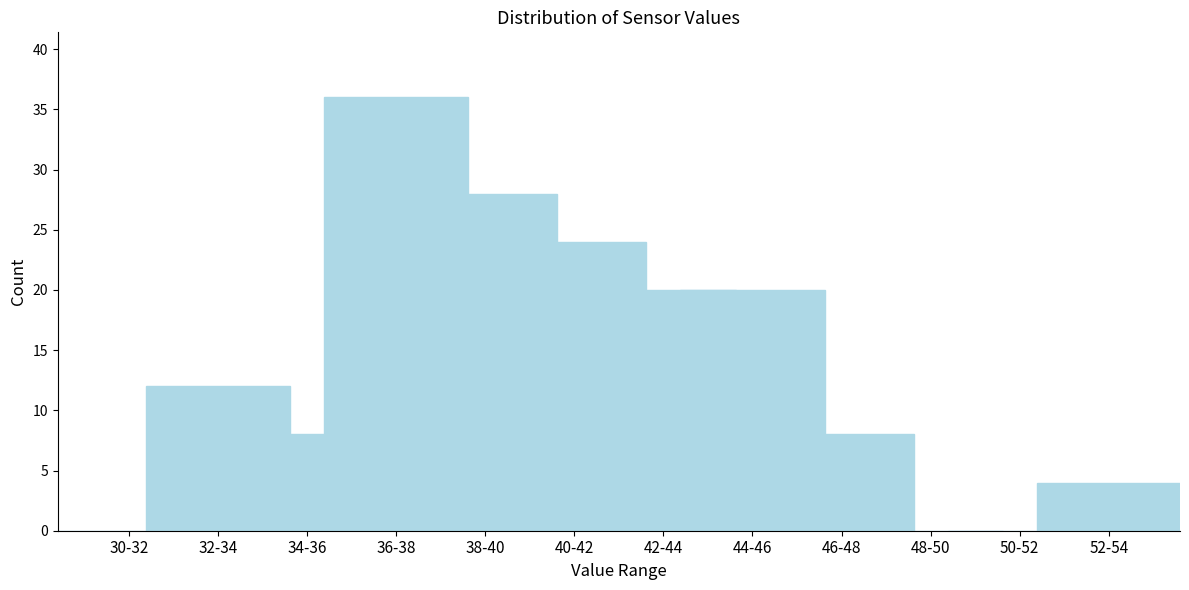

Reading right to left, what are all the values shown in this chart?

52-54=4	50-52=0	48-50=0	46-48=8	44-46=20	42-44=20	40-42=24	38-40=28	36-38=36	34-36=8	32-34=12	30-32=0